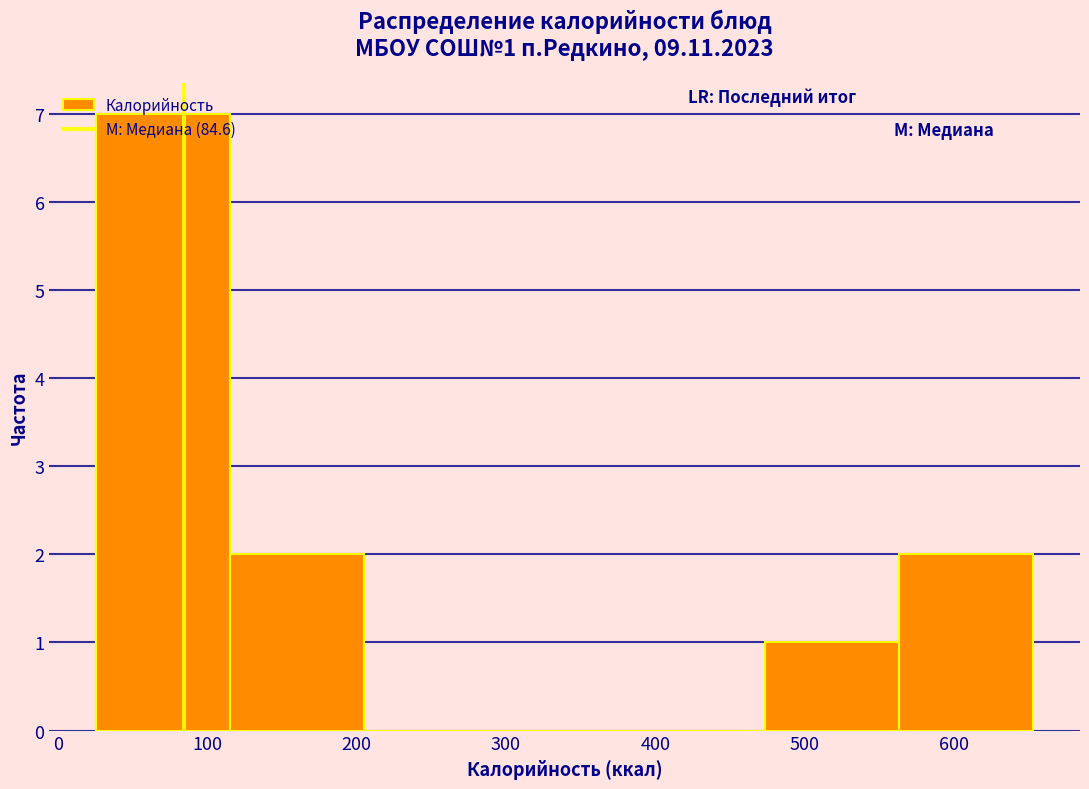

Which range on the x-axis has the tallest bar?

30 to 120